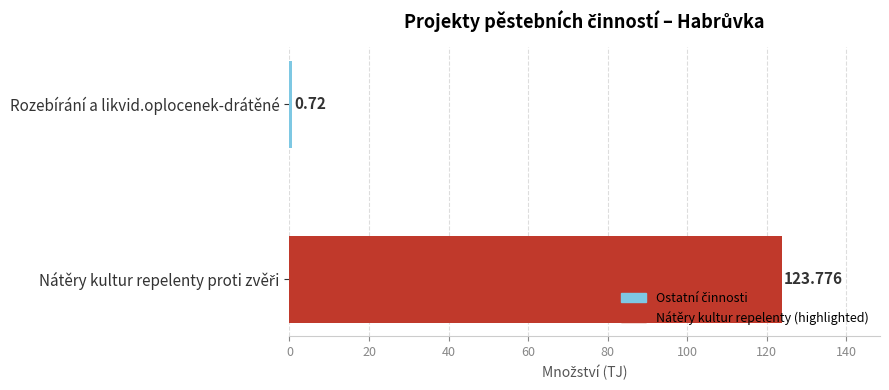

Which label corresponds to the smallest value in the chart?

Rozebírání a likvid.oplocenek-drátěné